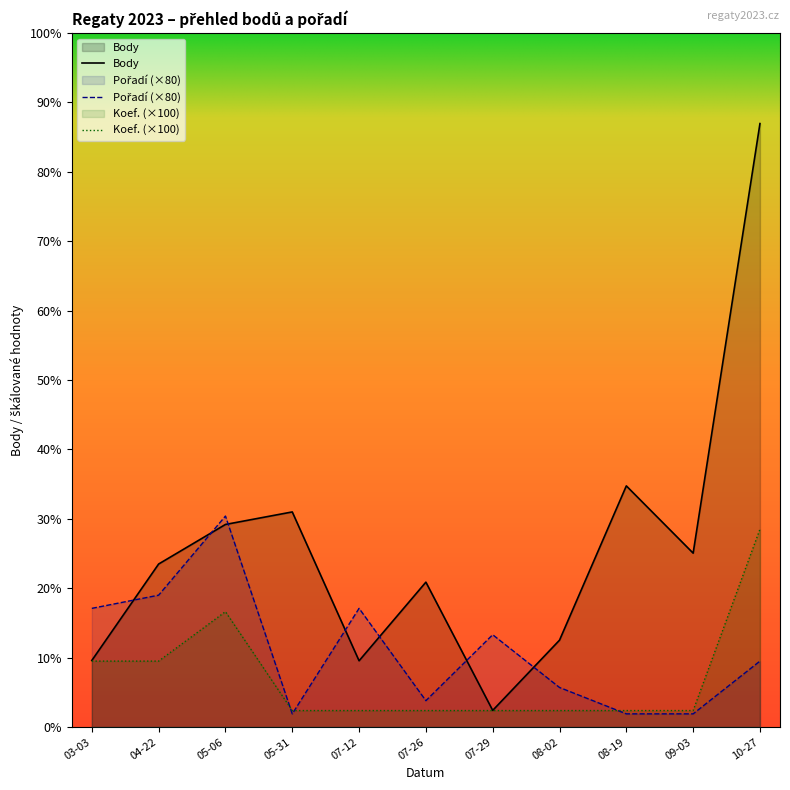

Is it true that Pořadí equals 608 at 05-06?

False